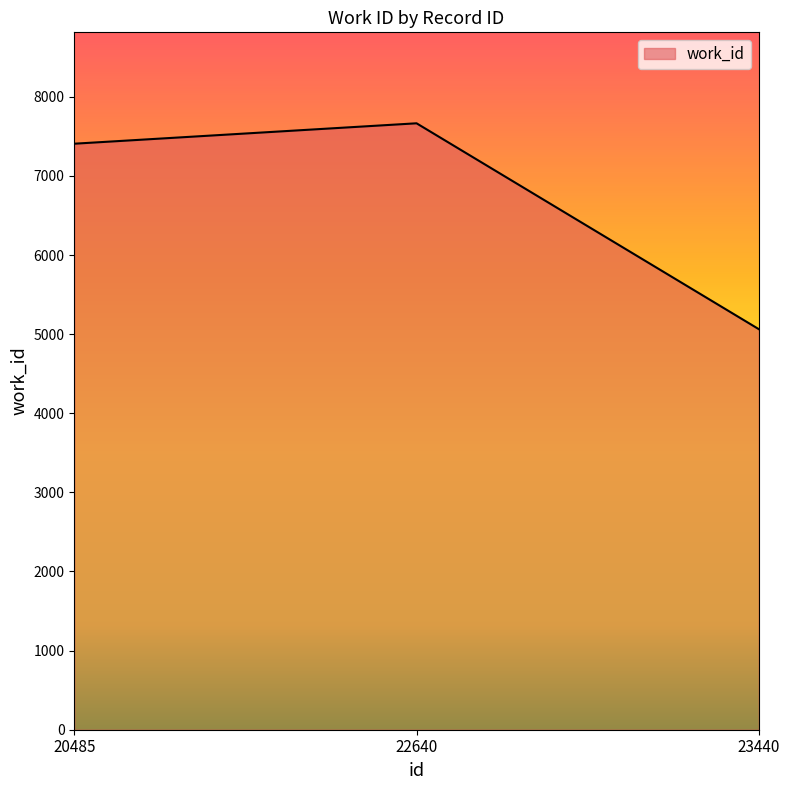

The chart shows a value of 11547 at 22640. True or false?

False